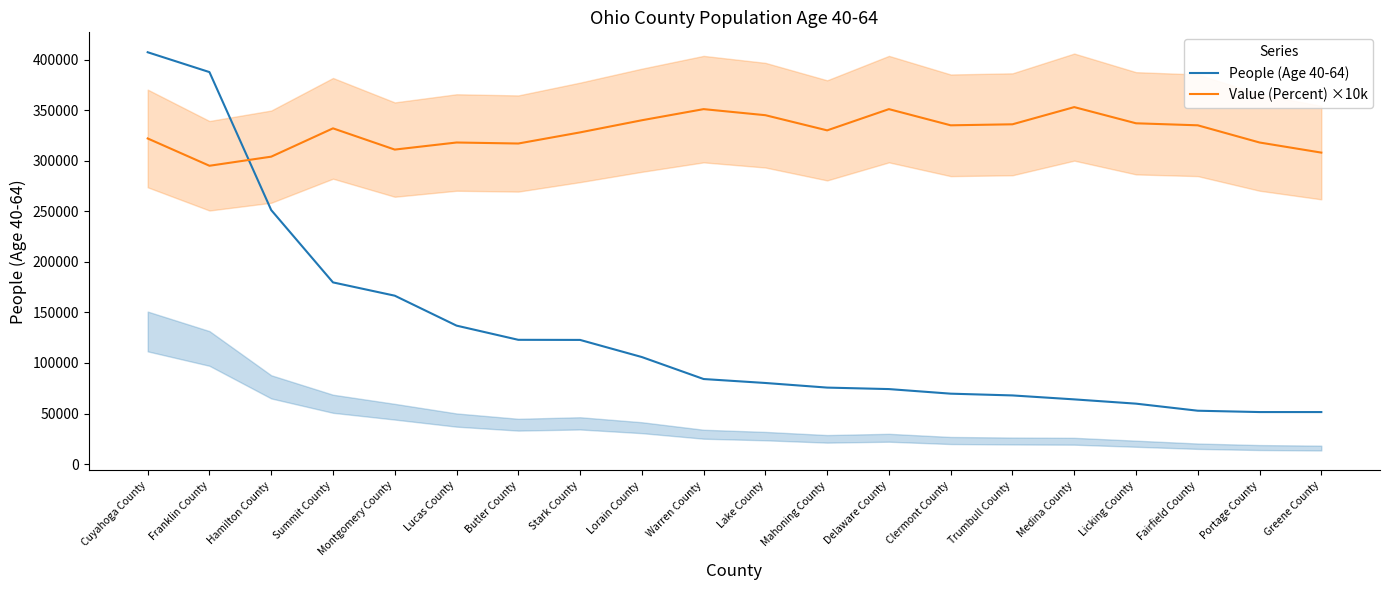

What is the spread (max minus min) of values at Fairfield County?

282222